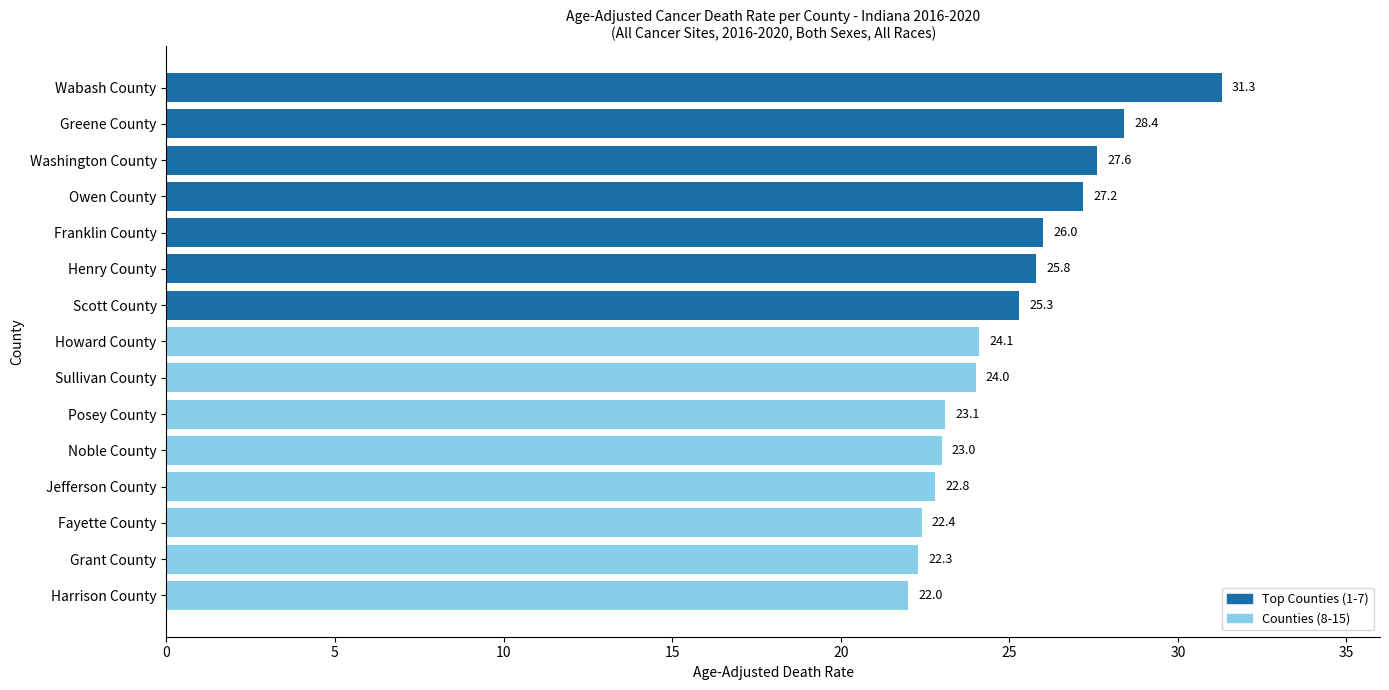

Where is the data nearest to the value 26?

Franklin County